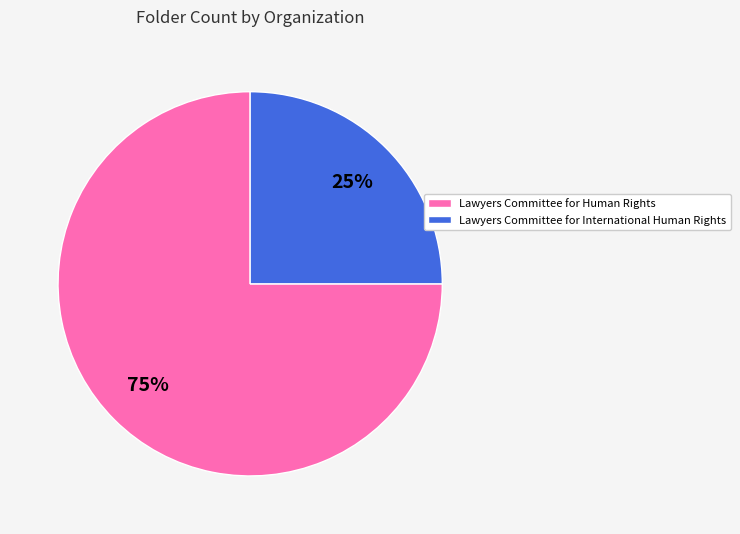

To the nearest percent, what is the combined percentage of Lawyers Committee for International Human Rights and Lawyers Committee for Human Rights?

100%